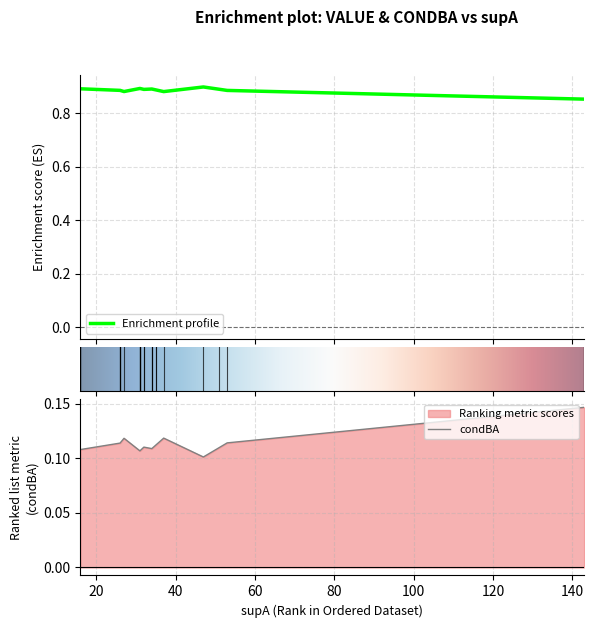

Does the chart have visible grid lines?

Yes